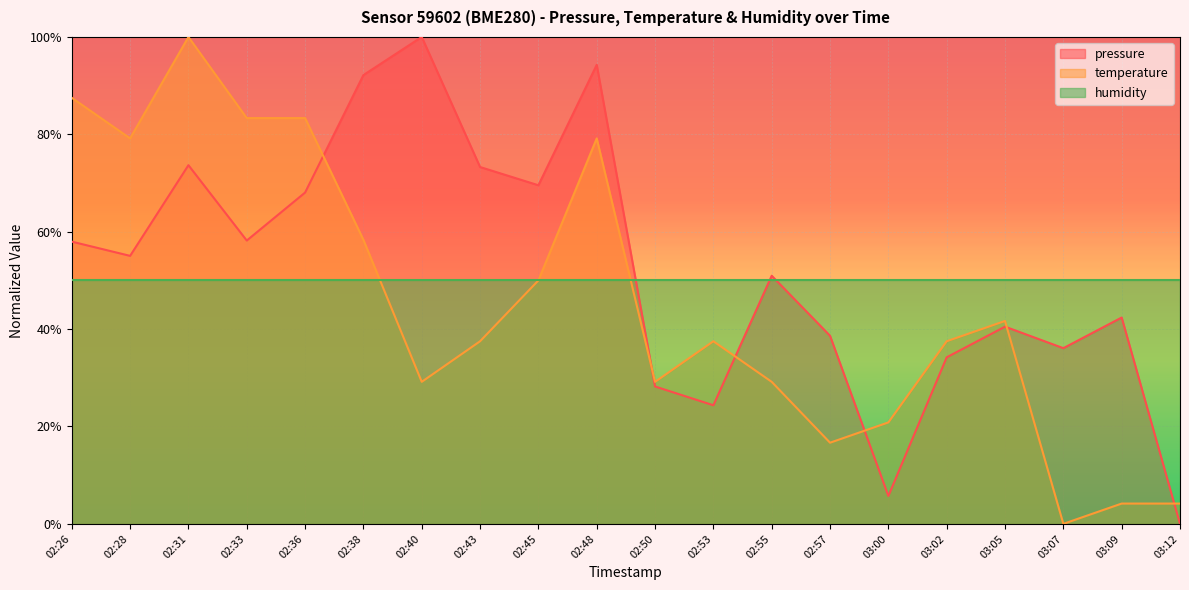

Reading left to right, extract all data points from this chart.

pressure: 02:26=58.0	02:28=55.0	02:31=73.7	02:33=58.2	02:36=68.0	02:38=92.2	02:40=100.0	02:43=73.3	02:45=69.5	02:48=94.3	02:50=28.2	02:53=24.4	02:55=51.0	02:57=38.6	03:00=5.7	03:02=34.2	03:05=40.5	03:07=36.1	03:09=42.4	03:12=0.0
temperature: 02:26=87.5	02:28=79.2	02:31=100.0	02:33=83.3	02:36=83.3	02:38=58.3	02:40=29.2	02:43=37.5	02:45=50.0	02:48=79.2	02:50=29.2	02:53=37.5	02:55=29.2	02:57=16.7	03:00=20.8	03:02=37.5	03:05=41.7	03:07=0.0	03:09=4.2	03:12=4.2